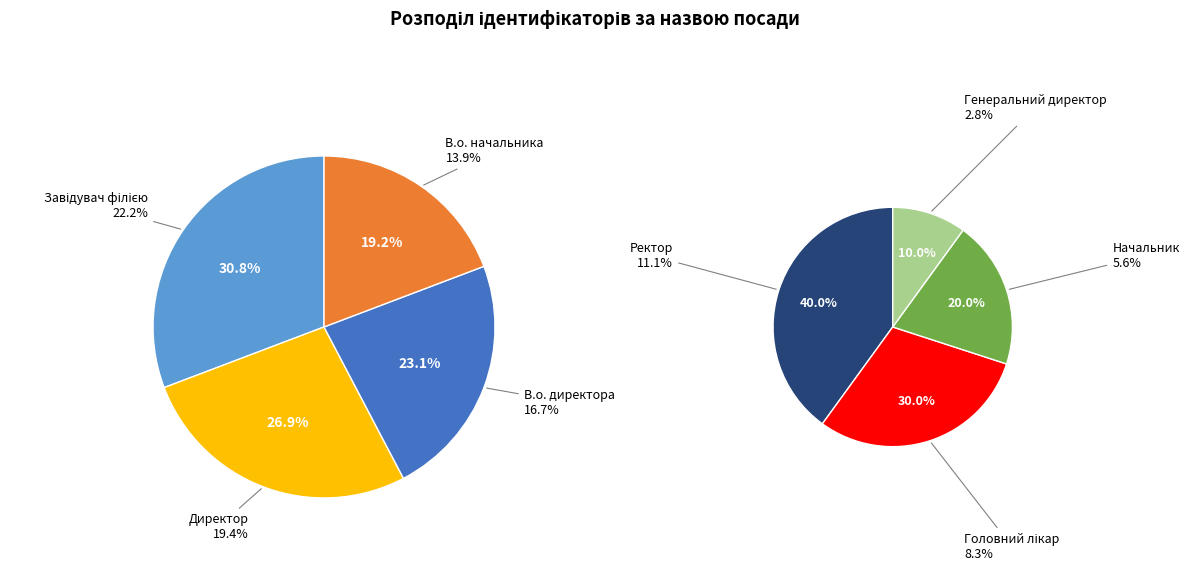

To the nearest percent, what is the average slice percentage?

12%